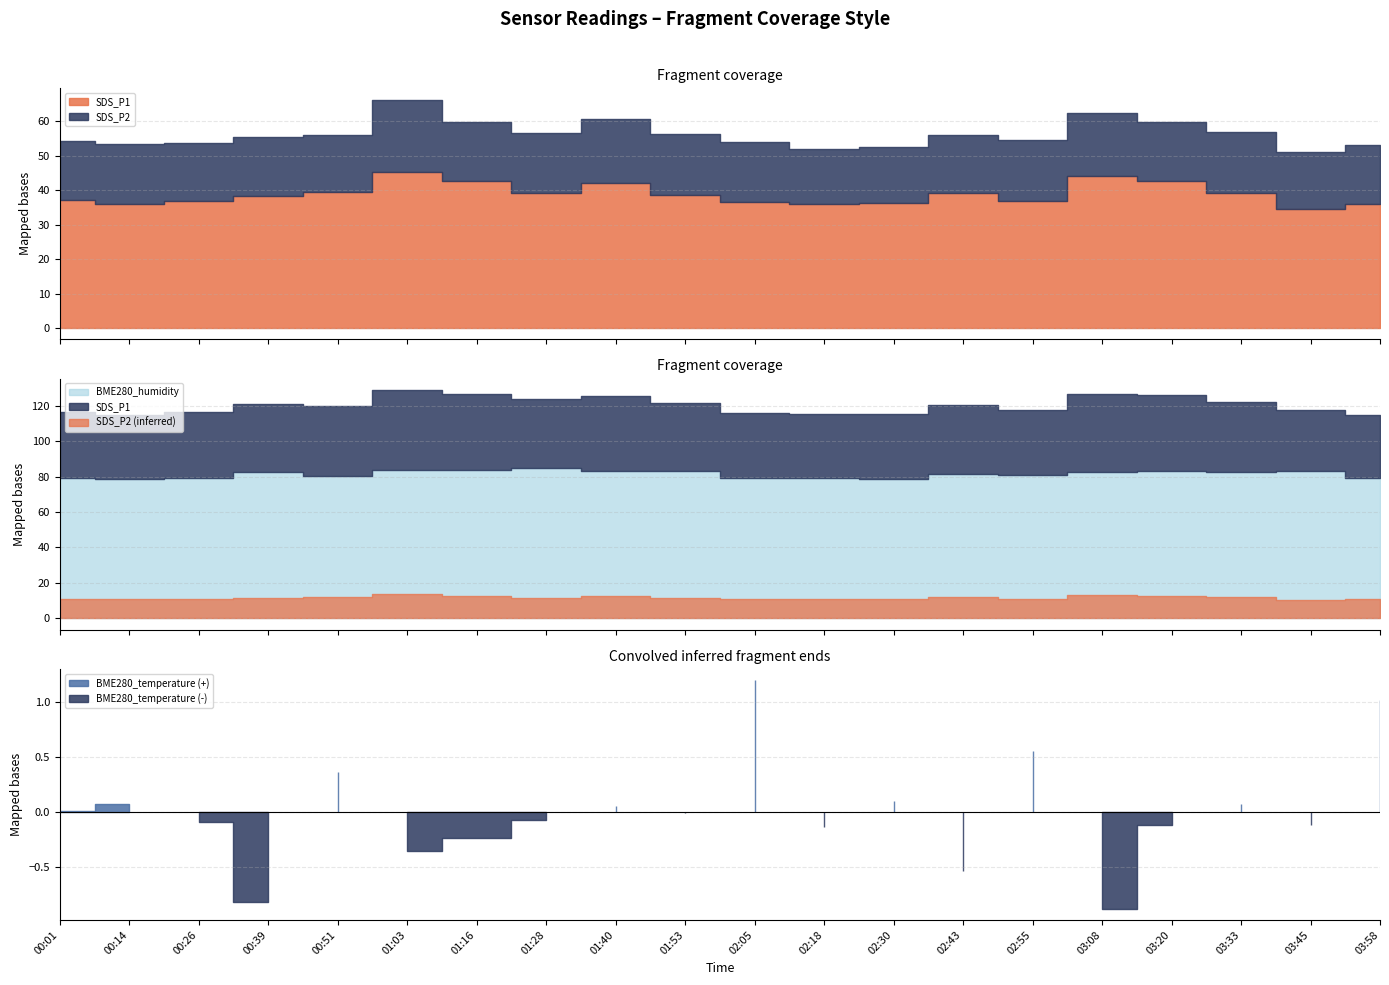

At which category is the sum across all series the highest?

01:03